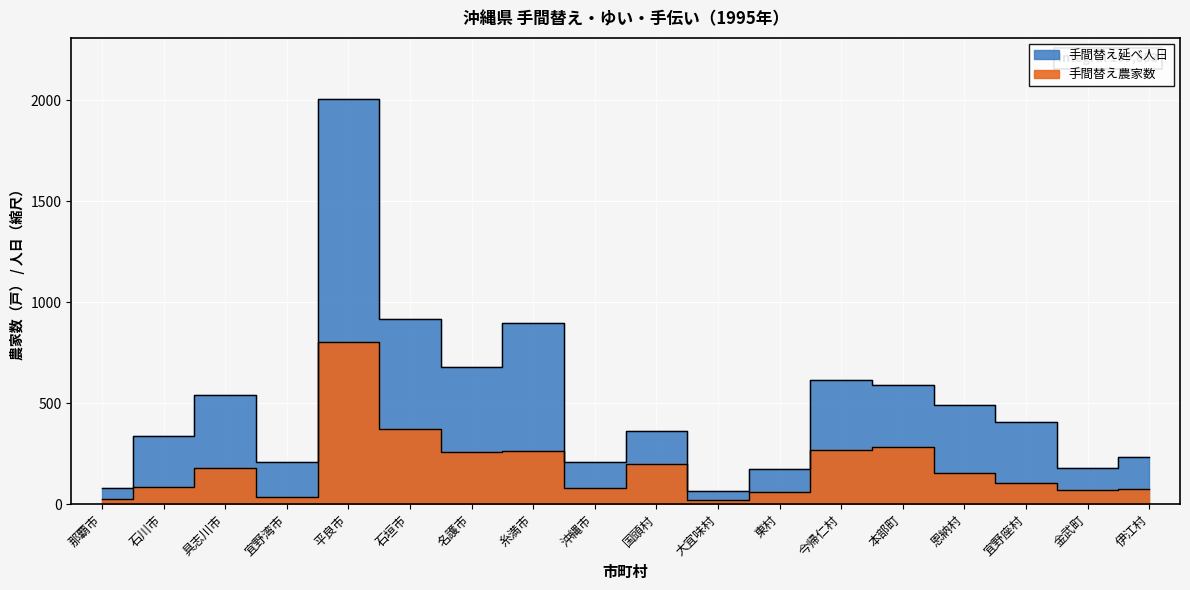

At which label does 手間替え延べ人日 first exceed 407?

具志川市